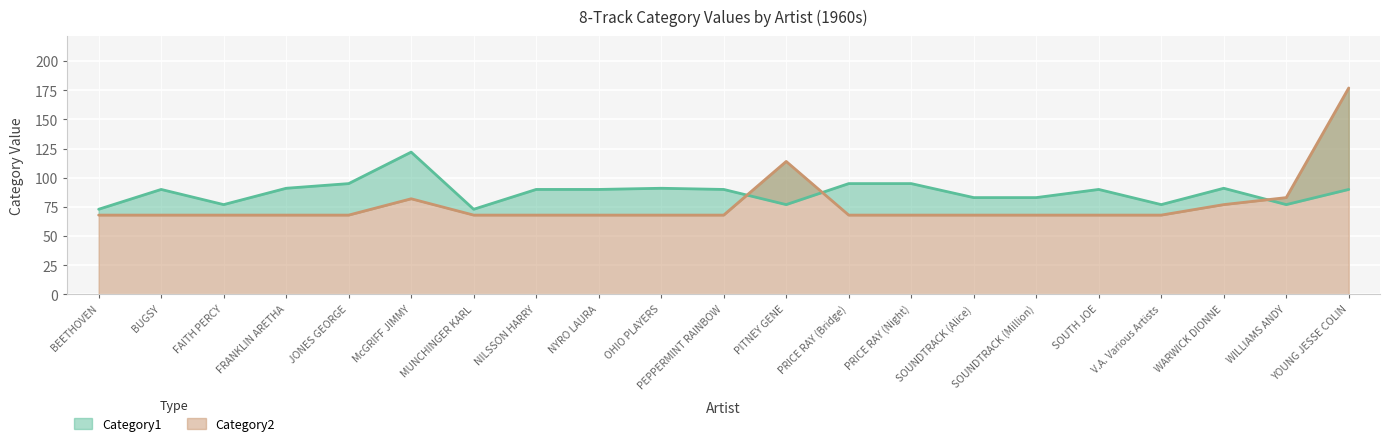

What is the difference between the maximum and minimum values in the Category2 series?

109